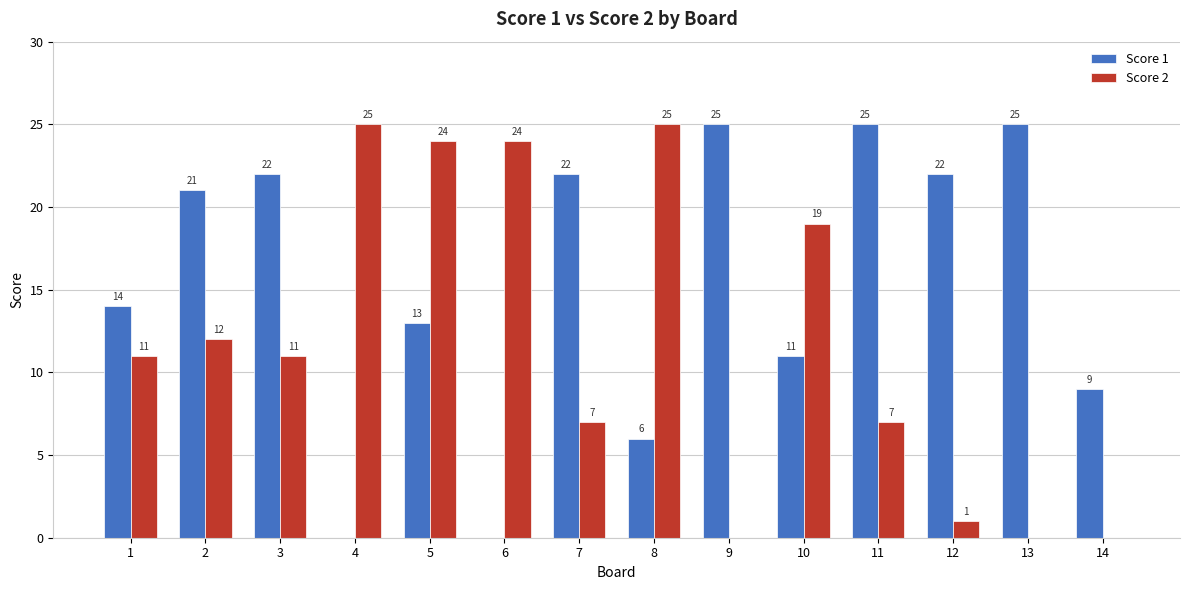

What is the sum of all Score 2 values?

166